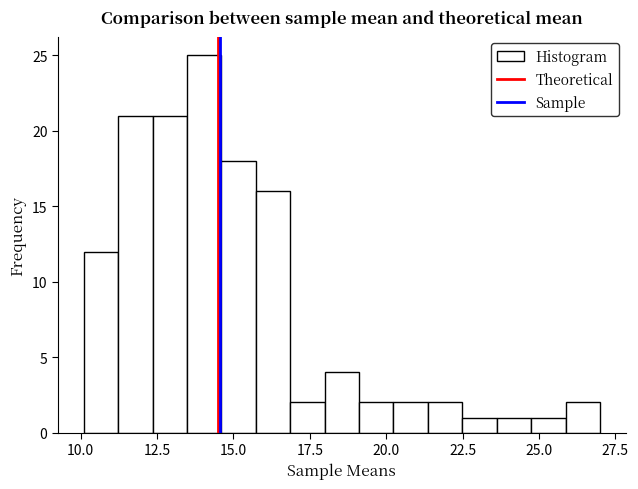

Read against the x-axis, roughly where is the centre of the tallest bar?

14.0